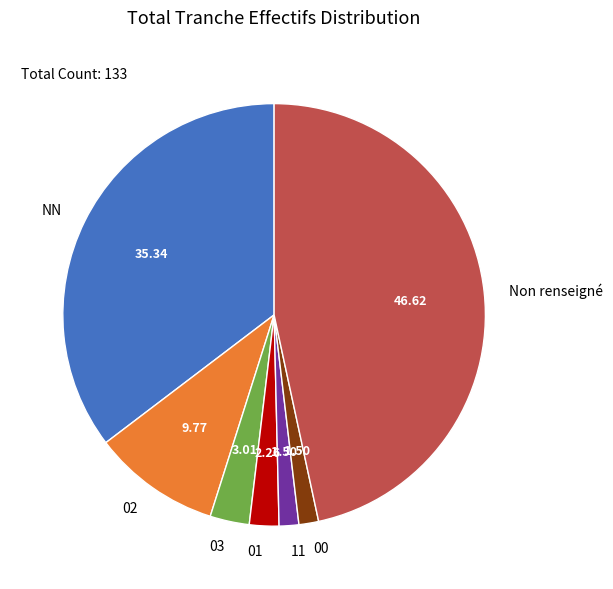

Which category has the biggest portion of the pie?

Non renseigné